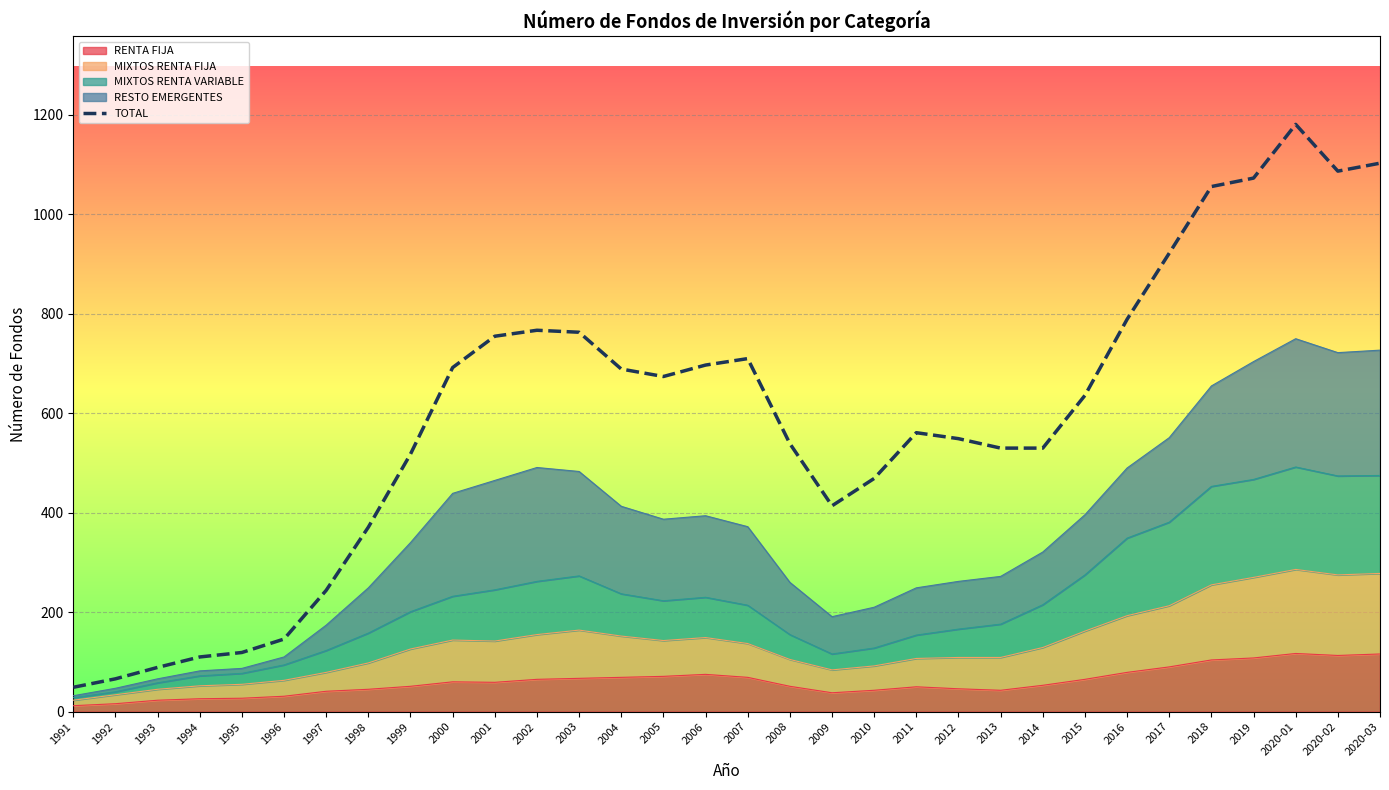

What is the sum of all values?

18898